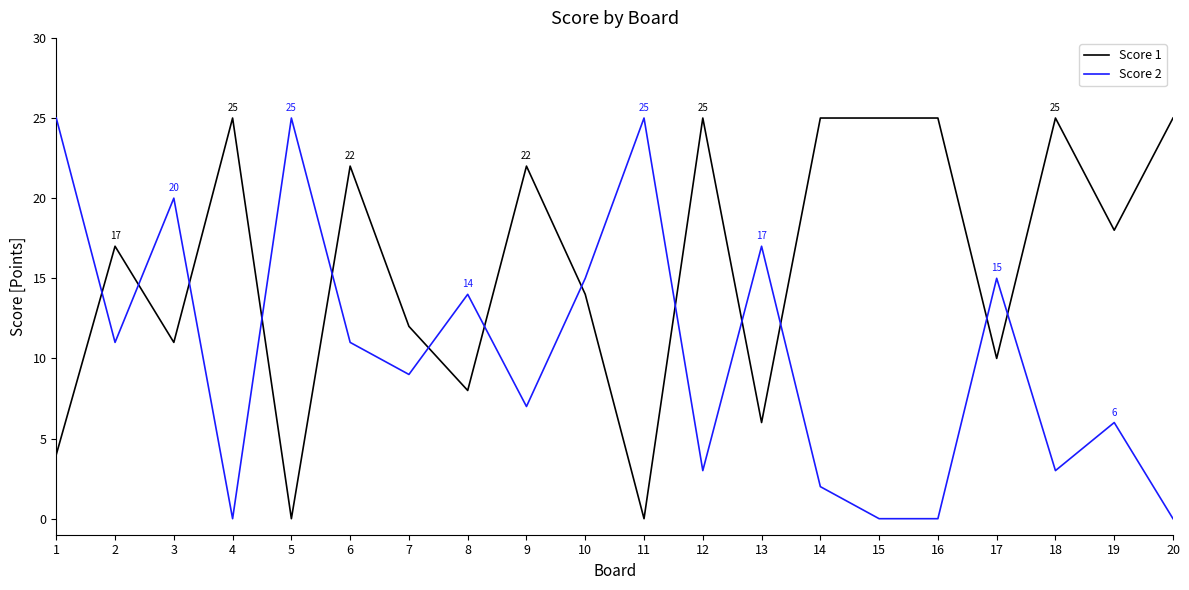

Is it true that Score 2 equals 16 at 2?

False